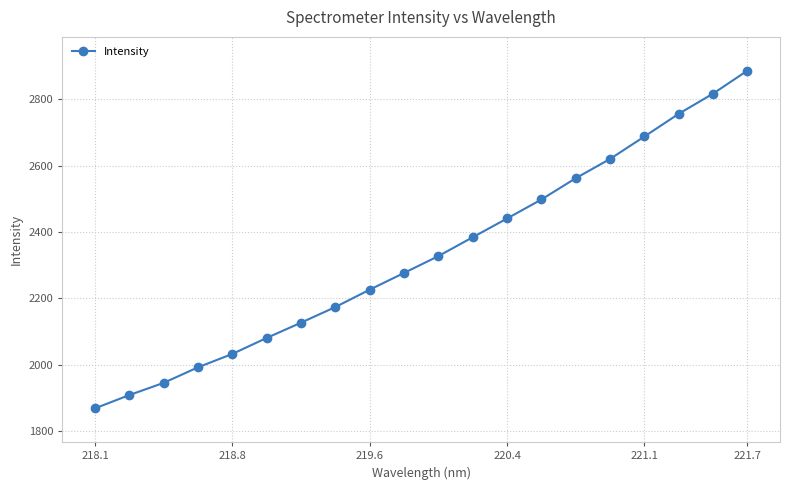

What is the average value?

2330.6